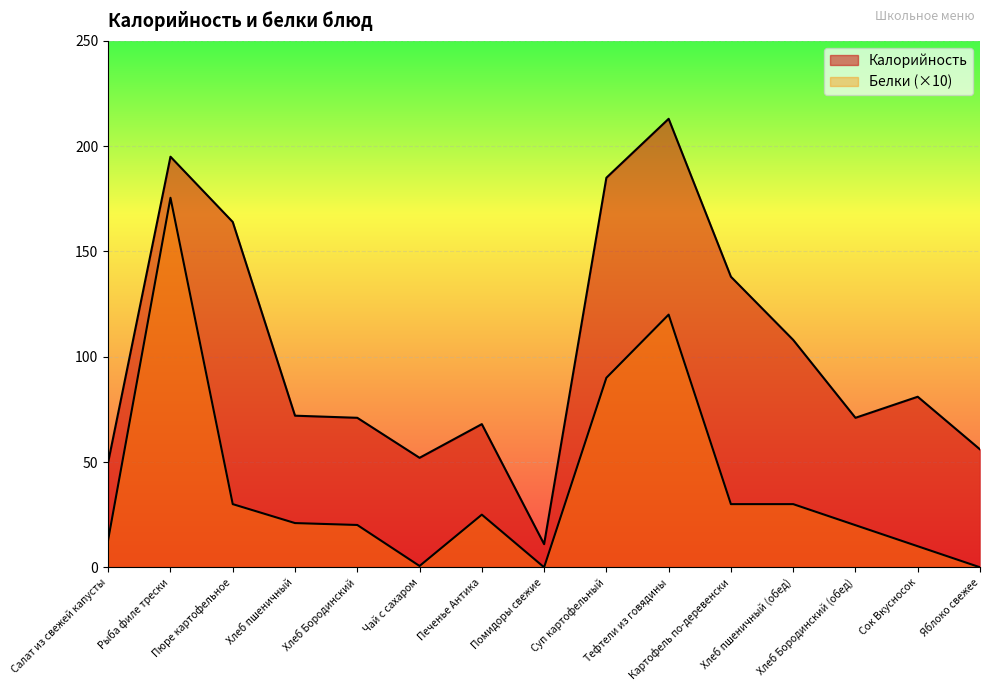

What is the spread (max minus min) of values at Чай с сахаром?

51.4